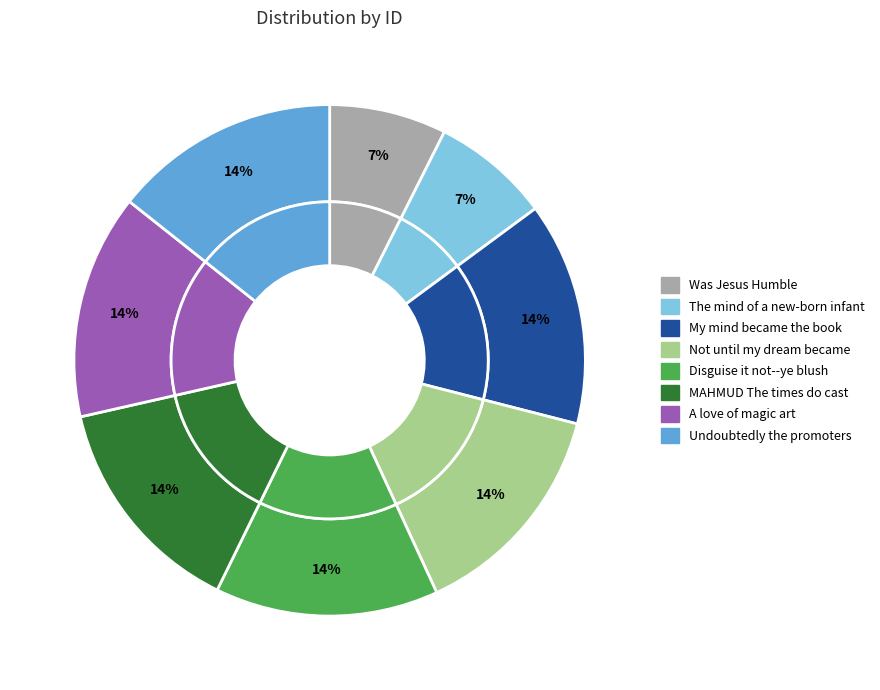

What percentage do MAHMUD The times do cast and My mind became the book together represent?

28.3%